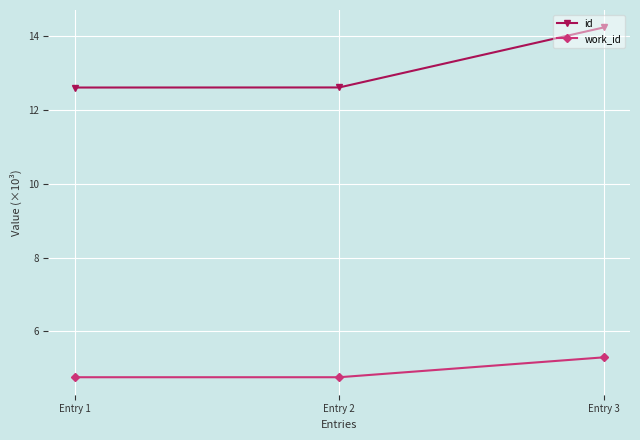

What is the difference between the maximum and minimum values in the id series?

1.6